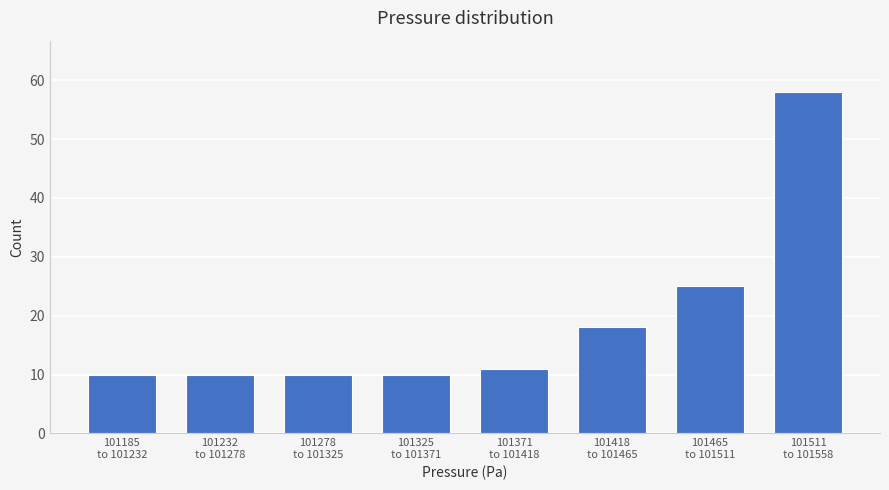

Reading left to right, transcribe all the data shown in this chart.

10	10	10	10	11	18	25	58